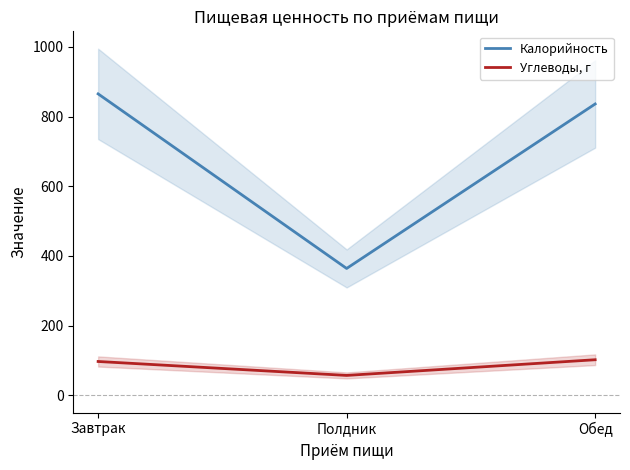

At which label is Калорийность closest to 614?

Обед